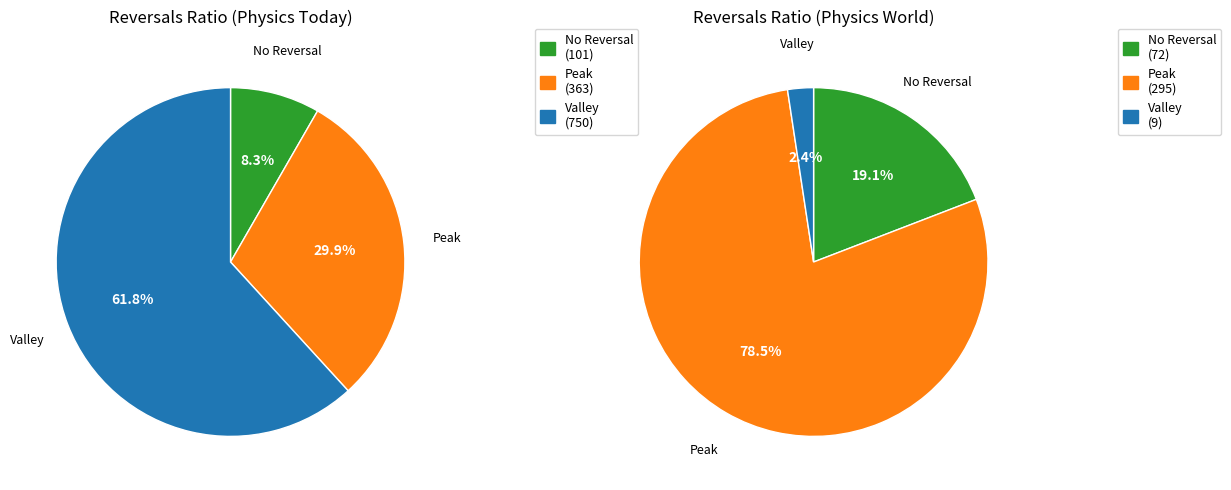

Rank the series by their average value, from lowest to highest.

No Reversal, Peak, Valley